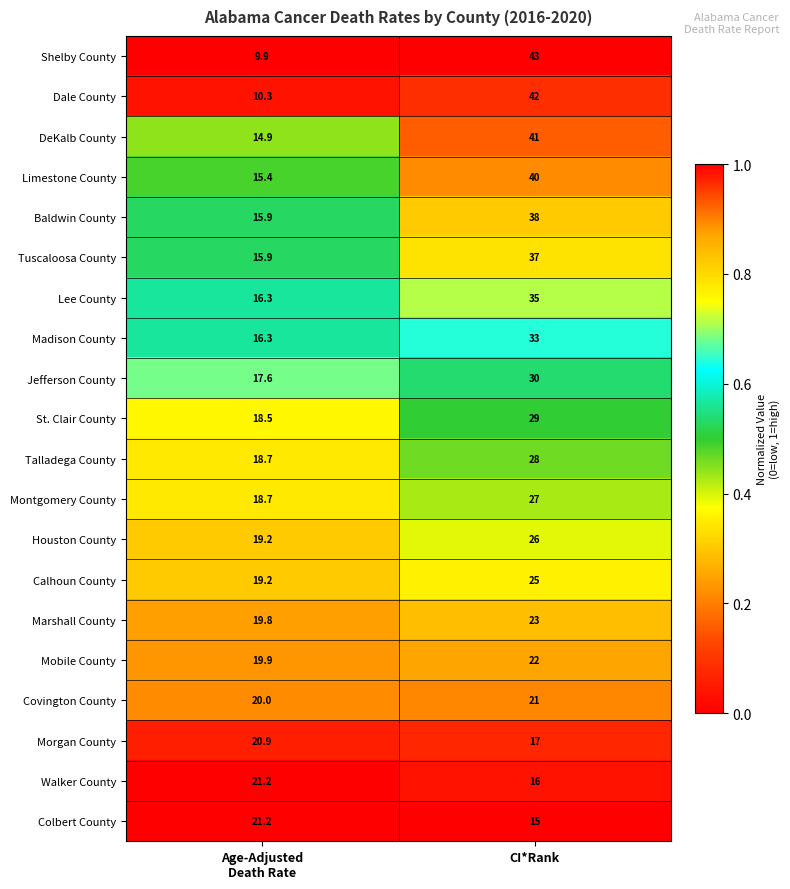

What is the sum of all Baldwin County values?

53.9